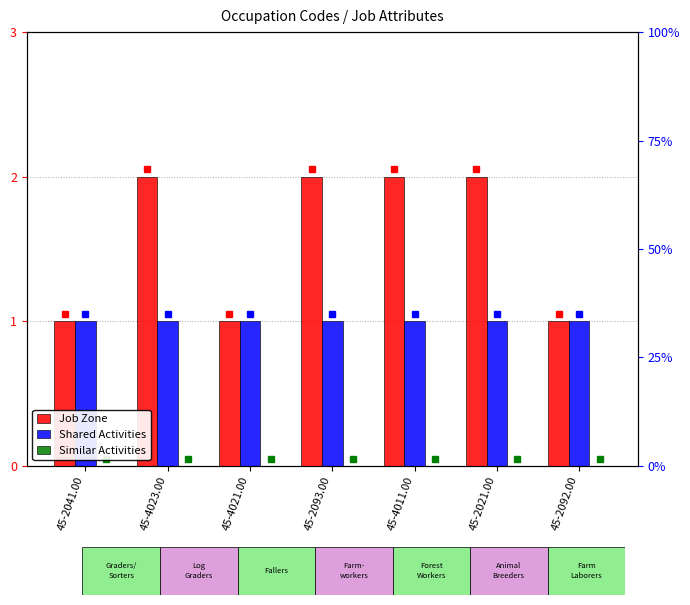

Reading left to right, what are all the values shown in this chart?

Job Zone: 45-2041.00=1	45-4023.00=2	45-4021.00=1	45-2093.00=2	45-4011.00=2	45-2021.00=2	45-2092.00=1
Shared Activities: 45-2041.00=1	45-4023.00=1	45-4021.00=1	45-2093.00=1	45-4011.00=1	45-2021.00=1	45-2092.00=1
Similar Activities: 45-2041.00=0	45-4023.00=0	45-4021.00=0	45-2093.00=0	45-4011.00=0	45-2021.00=0	45-2092.00=0